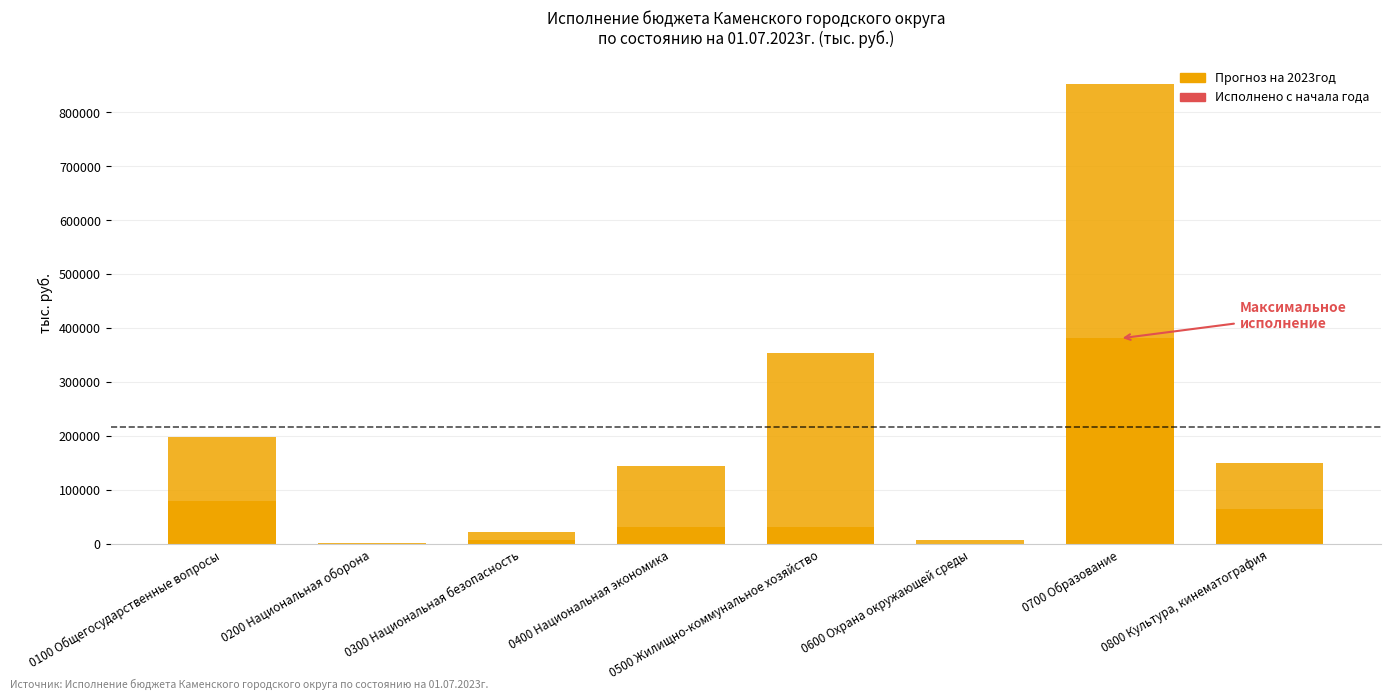

At which label does Исполнено с начала года first exceed 32195?

0100 Общегосударственные вопросы